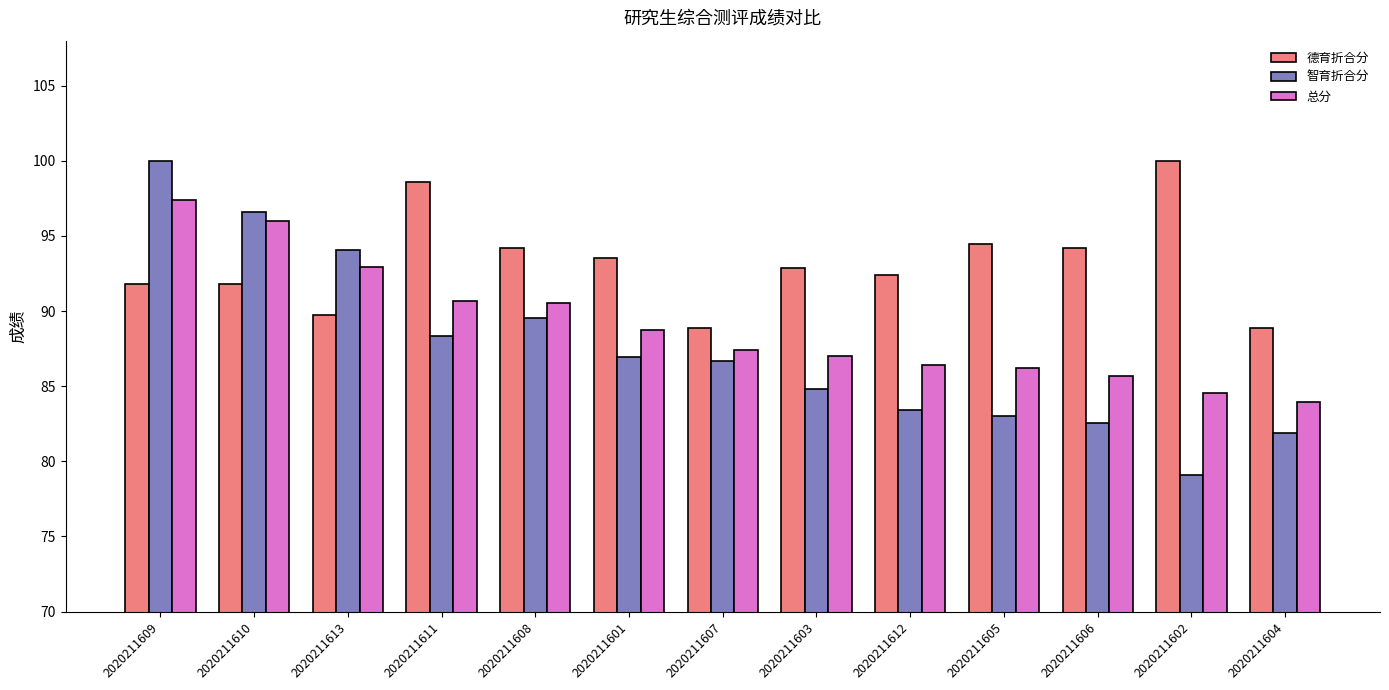

What is the label of the 11th bar from the left?

2020211606